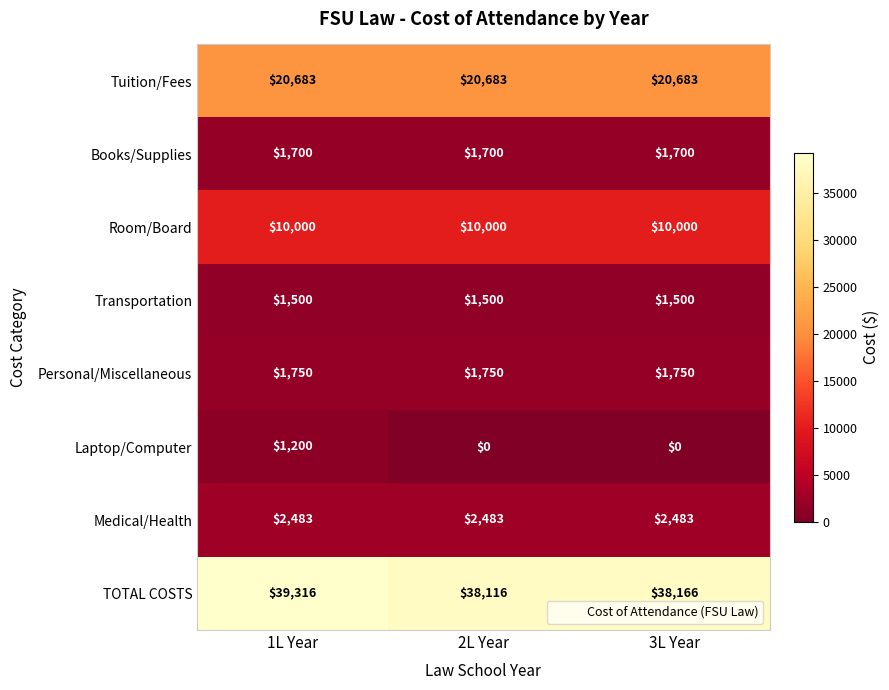

Reading right to left, what are all the values shown in this chart?

Tuition/Fees: 3L Year=20683	2L Year=20683	1L Year=20683
Books/Supplies: 3L Year=1700	2L Year=1700	1L Year=1700
Room/Board: 3L Year=10000	2L Year=10000	1L Year=10000
Transportation: 3L Year=1500	2L Year=1500	1L Year=1500
Personal/Miscellaneous: 3L Year=1750	2L Year=1750	1L Year=1750
Laptop/Computer: 3L Year=0	2L Year=0	1L Year=1200
Medical/Health: 3L Year=2483	2L Year=2483	1L Year=2483
TOTAL COSTS: 3L Year=38166	2L Year=38116	1L Year=39316